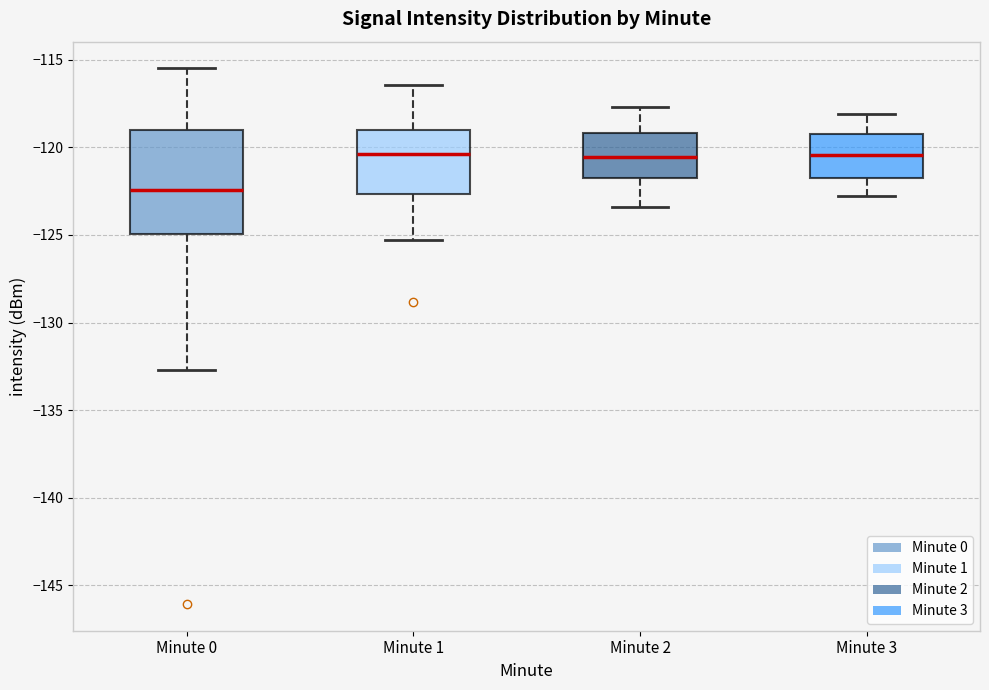

Reading left to right, transcribe this box plot: for each box, give where its median line is, the range the box spans, and where its two whiskers end, as read against the y-axis. The values are not printed on the chart, so give them approximately, as read against the axis.

Minute 0: median -122.5, box -125.0 to -119.0, whiskers -132.5 to -115.5
Minute 1: median -120.5, box -122.5 to -119.0, whiskers -125.5 to -116.5
Minute 2: median -120.5, box -122.0 to -119.0, whiskers -123.5 to -117.5
Minute 3: median -120.5, box -121.5 to -119.0, whiskers -123.0 to -118.0